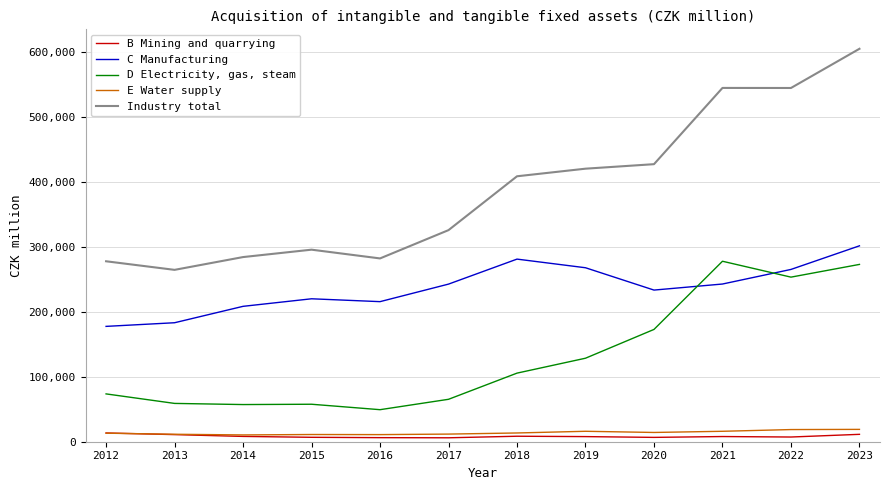

Rank the series by their maximum value, from highest to lowest.

Industry total, C Manufacturing, D Electricity, gas, steam, E Water supply, B Mining and quarrying